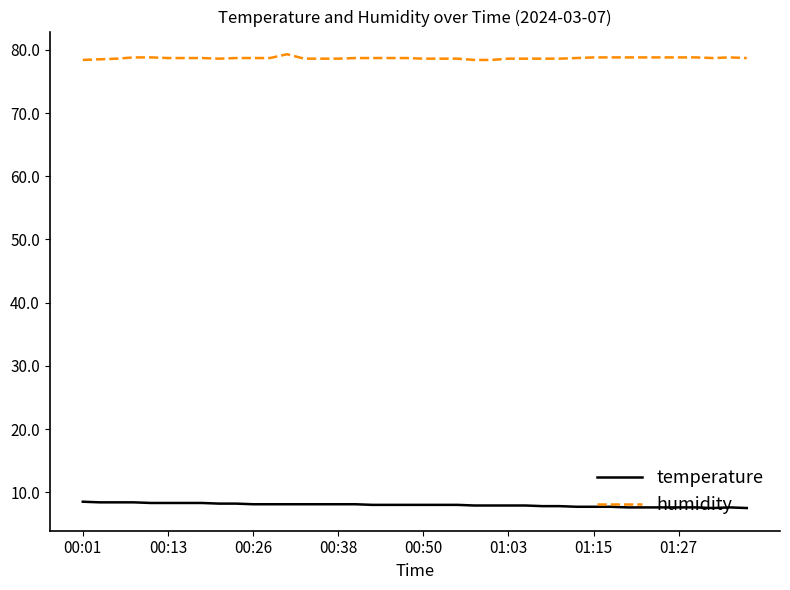

What are all the series names shown in the legend?

temperature, humidity